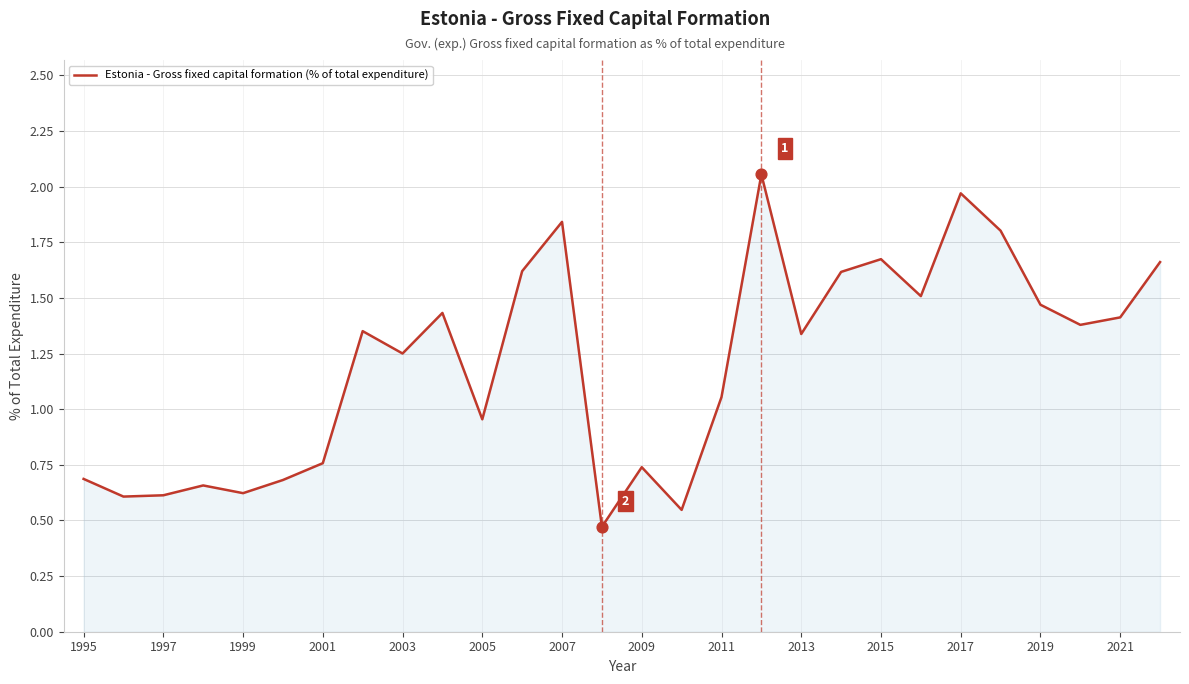

What is the difference between the maximum and minimum values?

1.6